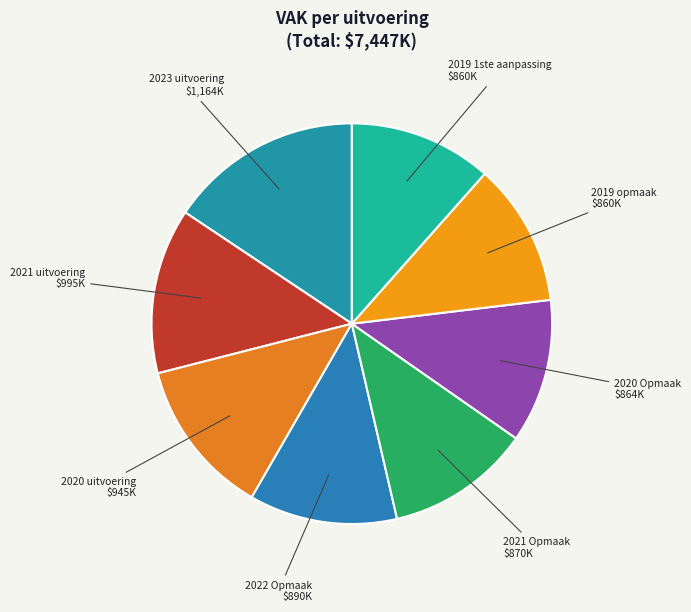

Which category has the biggest portion of the pie?

2023 uitvoering